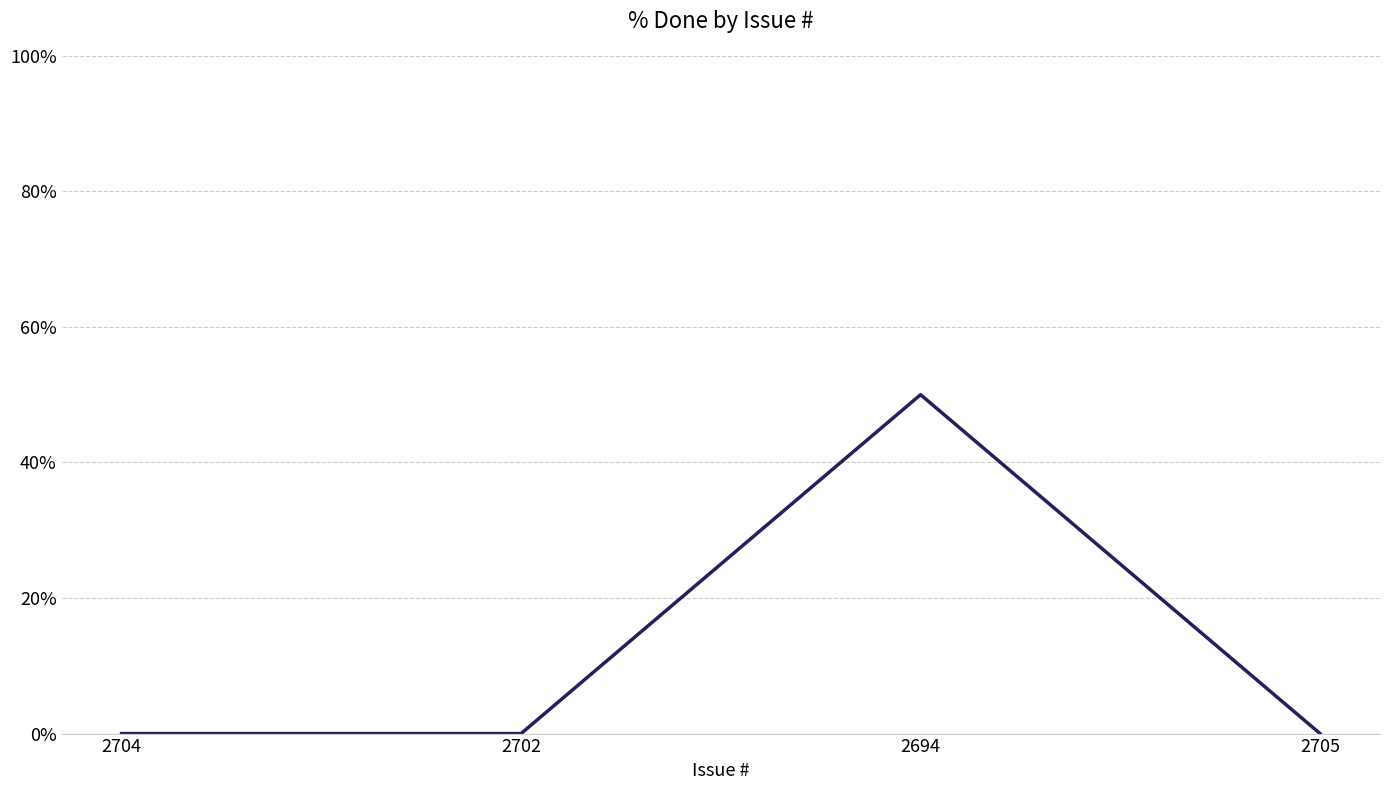

What is the difference between the maximum and minimum values?

50